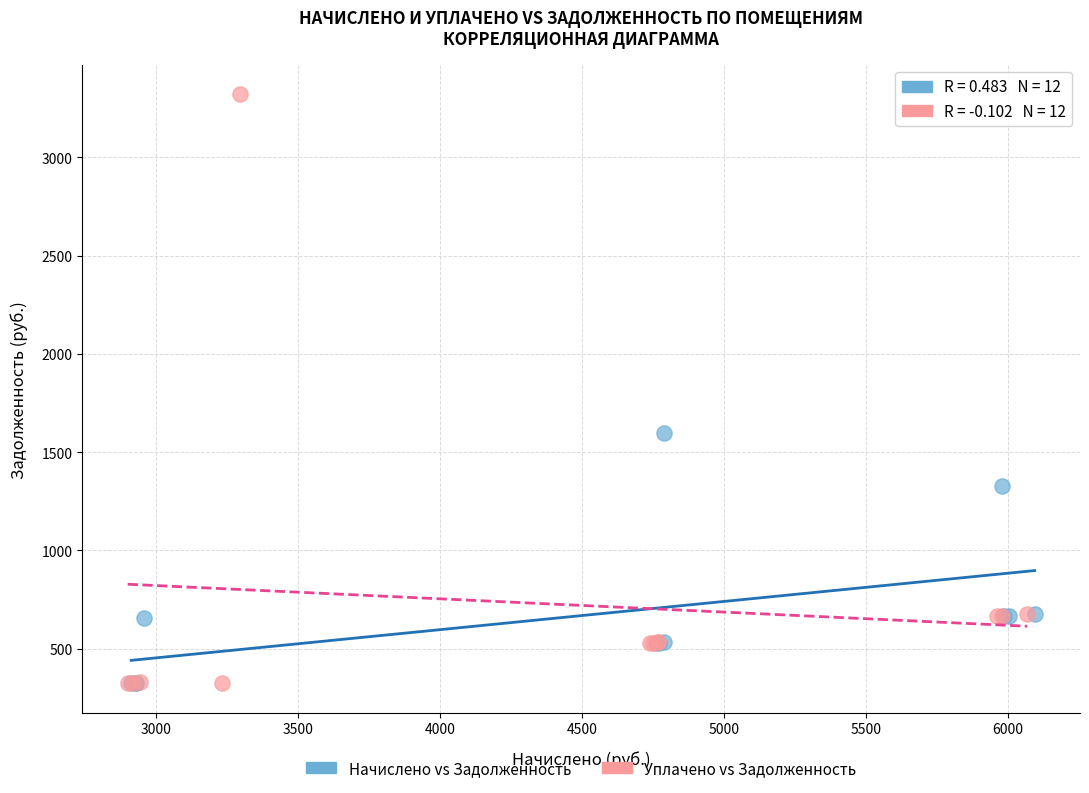

Which series has the largest Y range (max minus min)?

Уплачено vs Задолженность